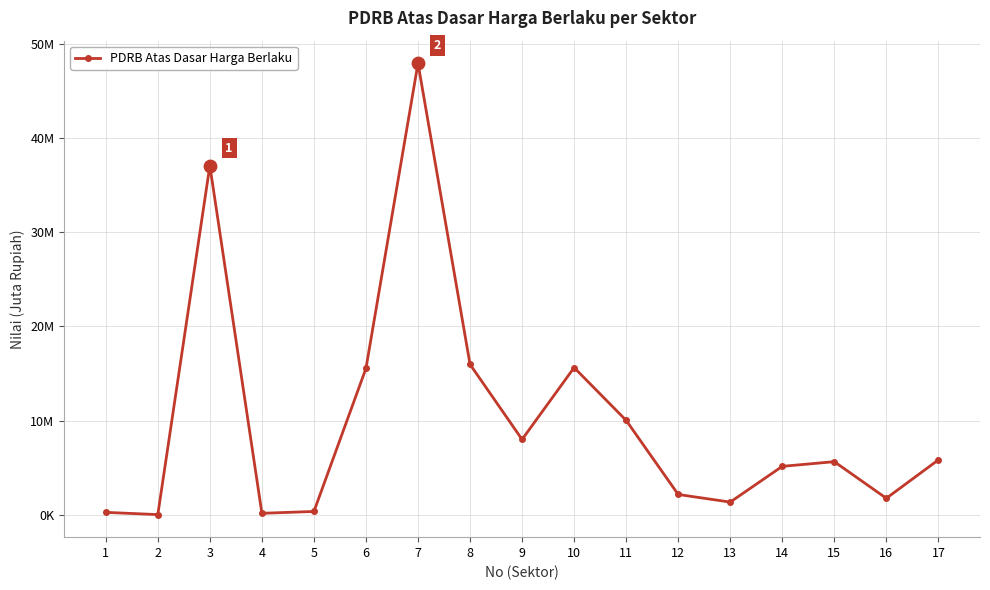

Between 16 and 13, which is larger?

16